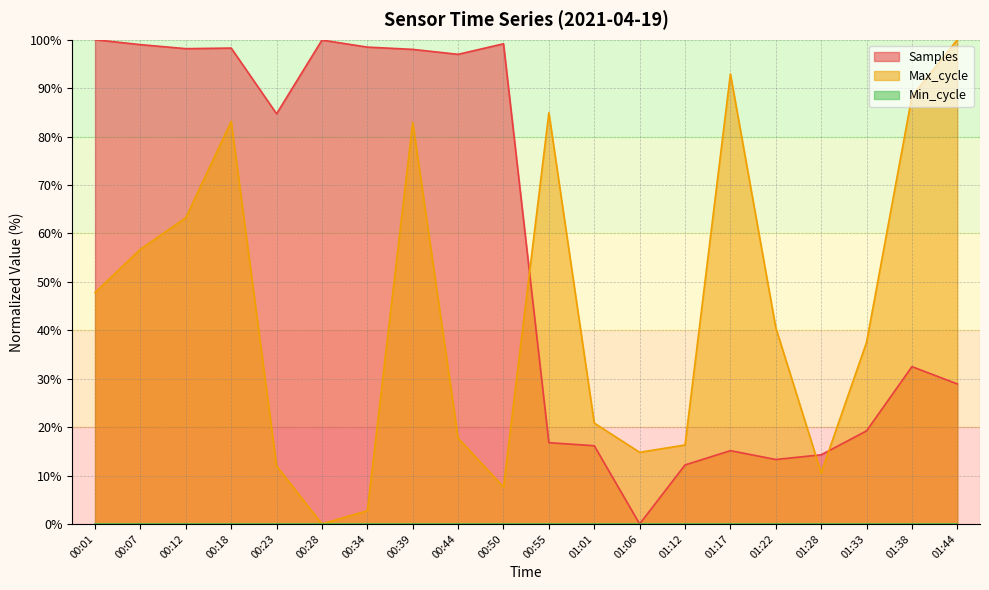

In Max_cycle, how many points are lower than both neighbors (excluding endpoints)?

4